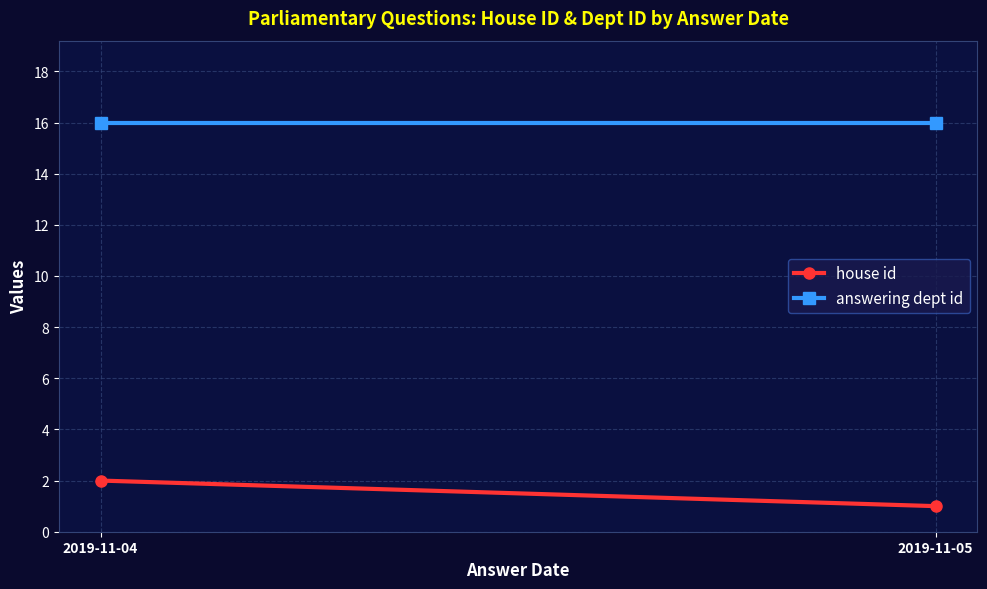

How many lines are shown in the chart?

2